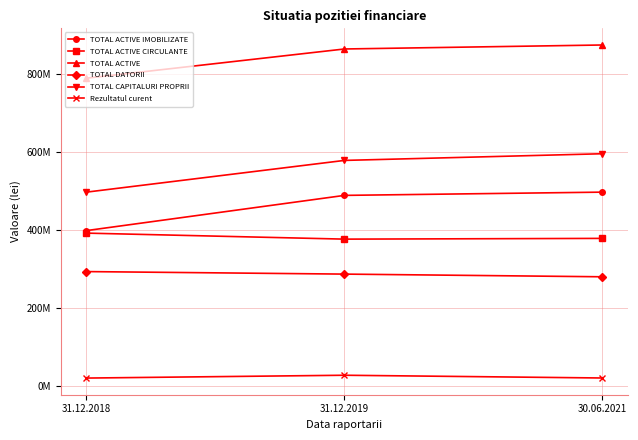

What are all the series names shown in the legend?

TOTAL ACTIVE IMOBILIZATE, TOTAL ACTIVE CIRCULANTE, TOTAL ACTIVE, TOTAL DATORII, TOTAL CAPITALURI PROPRII, Rezultatul curent